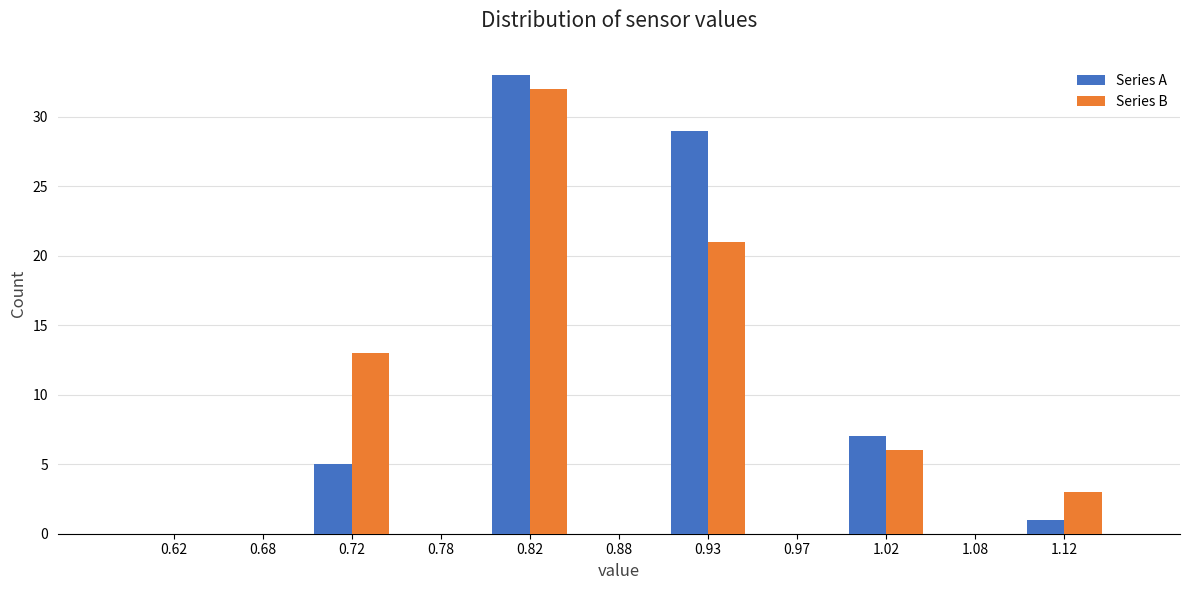

Reading left to right, list every range on the x-axis with the height of the bar of each series over it. The values are not printed on the chart, so give them approximately, as read against the axis.

0.60 to 0.65: Series A=0	Series B=0
0.65 to 0.70: Series A=0	Series B=0
0.70 to 0.75: Series A=5	Series B=13
0.75 to 0.80: Series A=0	Series B=0
0.80 to 0.85: Series A=33	Series B=32
0.85 to 0.90: Series A=0	Series B=0
0.90 to 0.95: Series A=29	Series B=21
0.95 to 1.00: Series A=0	Series B=0
1.00 to 1.05: Series A=7	Series B=6
1.05 to 1.10: Series A=0	Series B=0
1.10 to 1.15: Series A=1	Series B=3